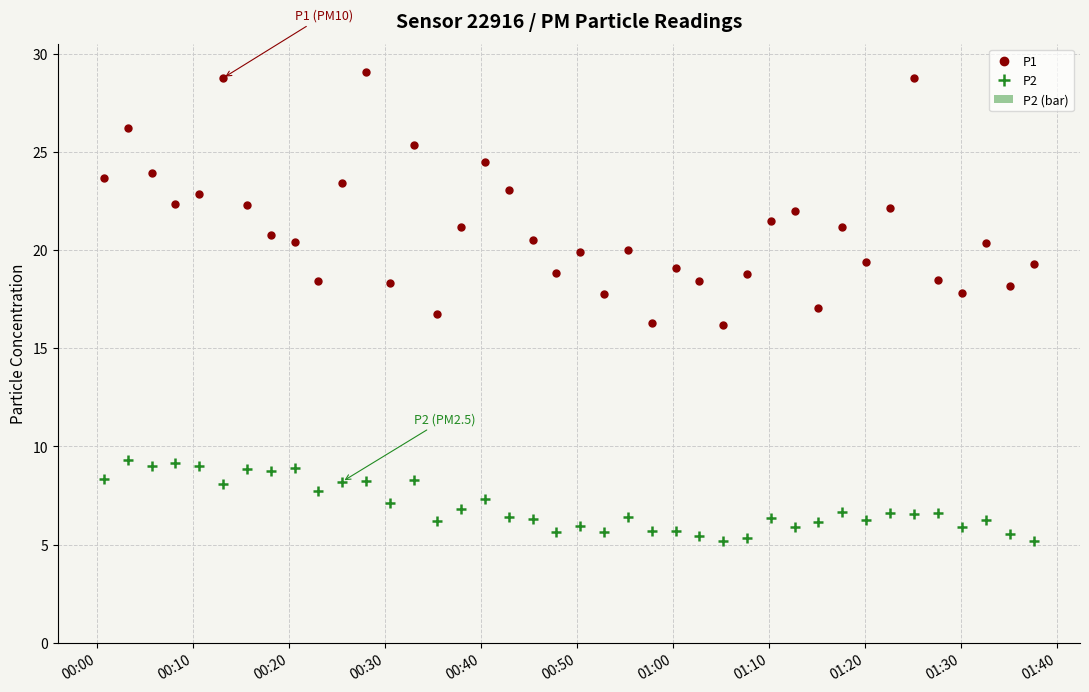

What is the minimum value for P2 (bar)?

5.2